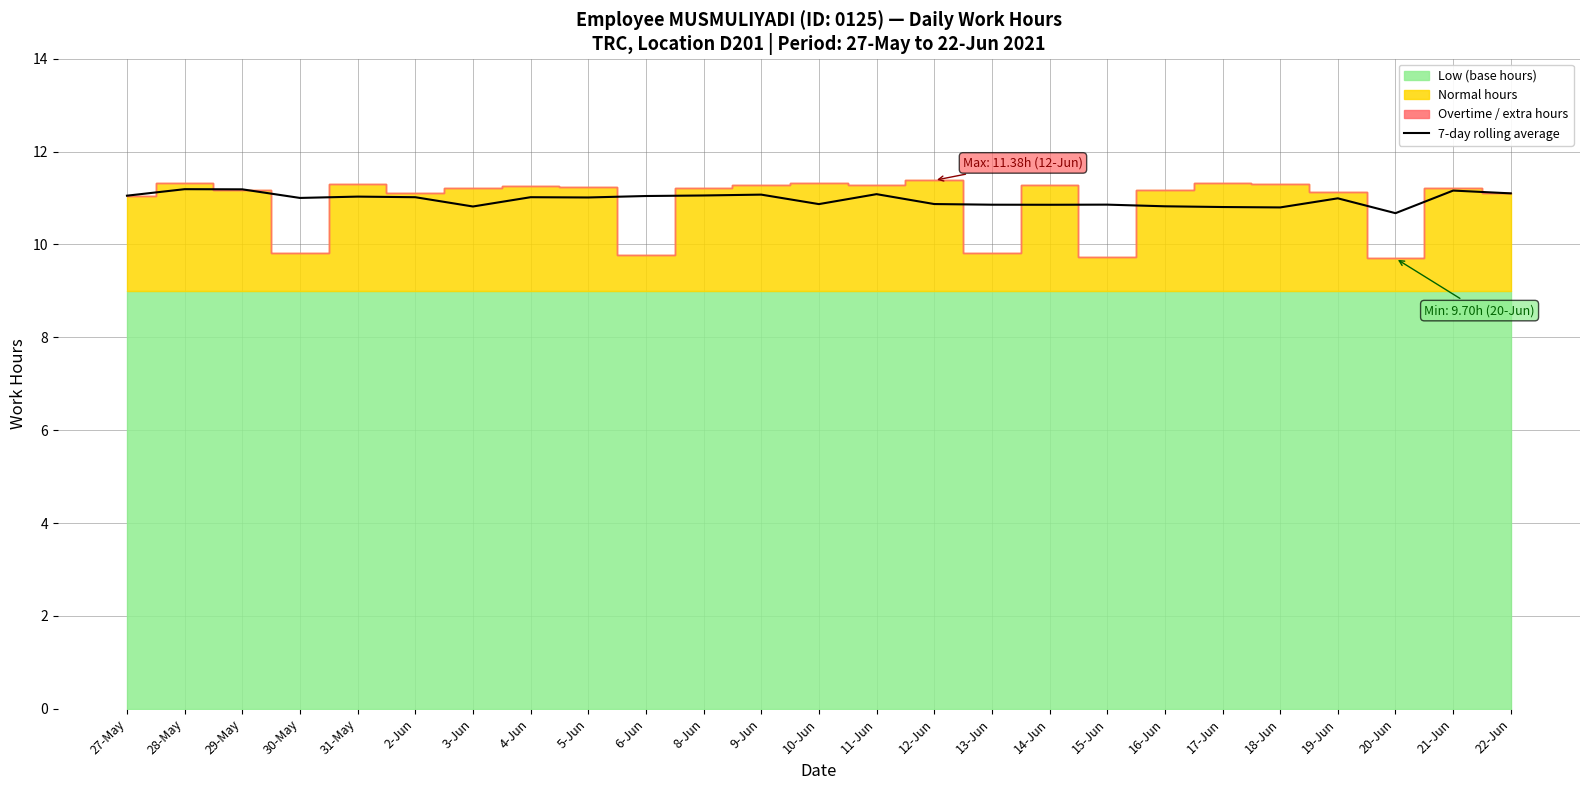

What is the sum of the values at 30-May and 11-Jun?

22.1